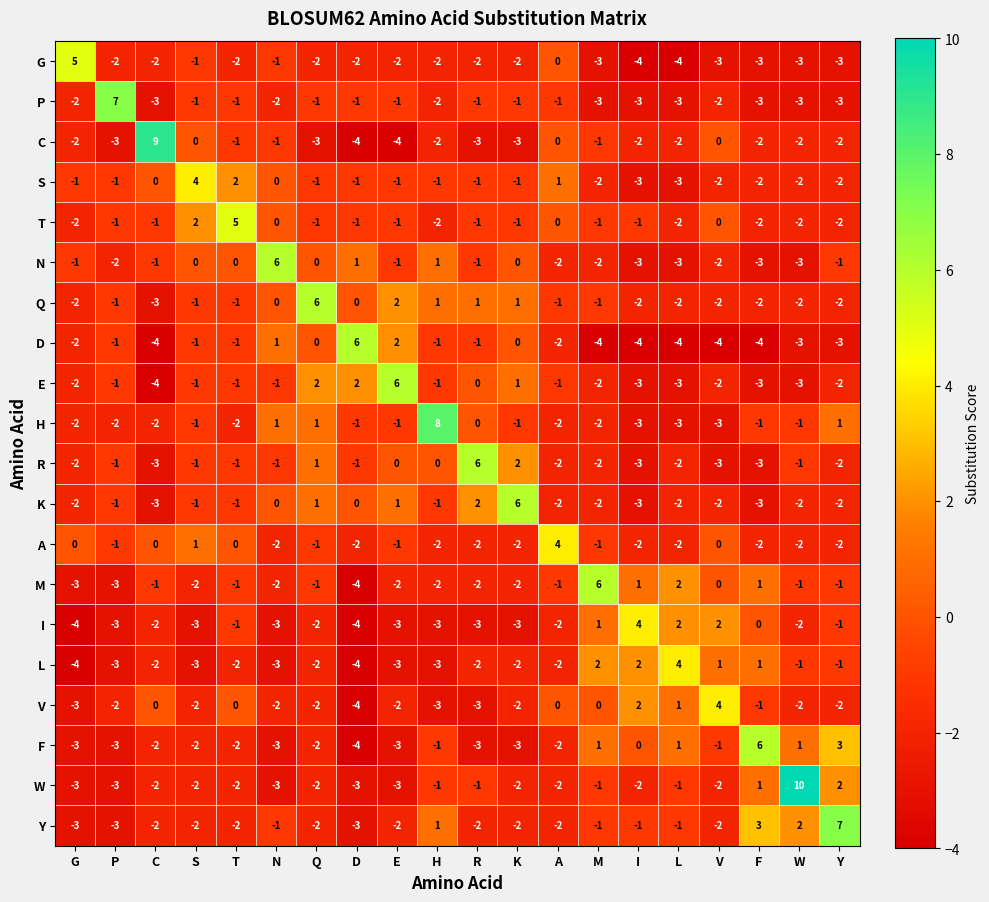

What is the difference between the highest and lowest values at R?

9